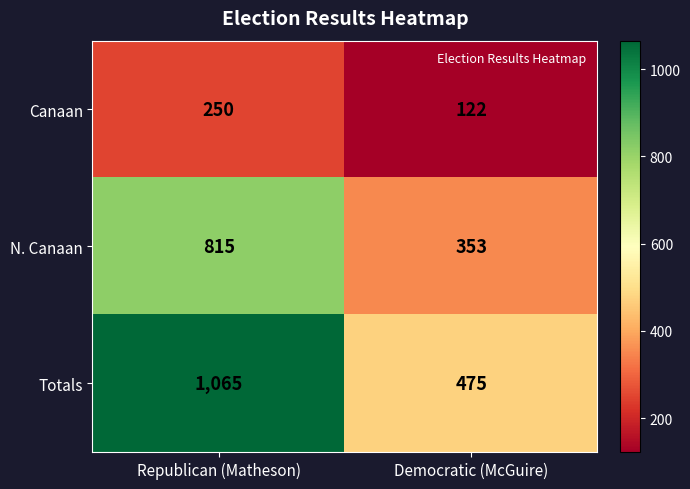

Which series changed the most between Republican (Matheson) and Democratic (McGuire)?

Totals